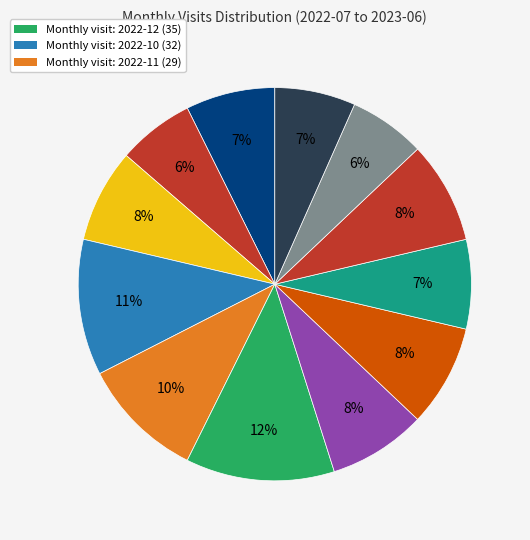

How many segments does this pie chart have?

12